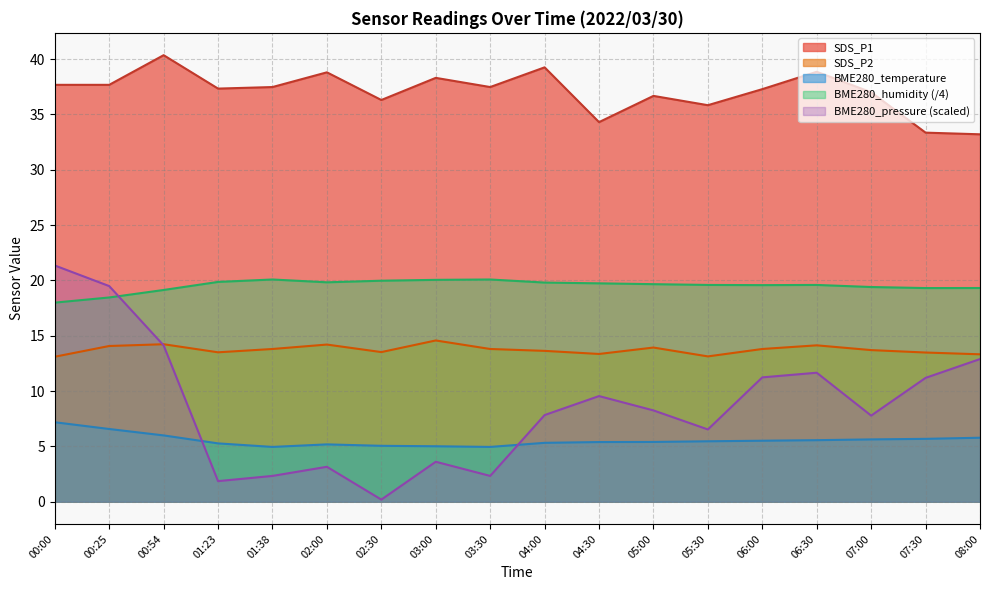

Rank the series by their maximum value, from lowest to highest.

BME280_temperature, SDS_P2, BME280_humidity (/4), BME280_pressure (scaled), SDS_P1